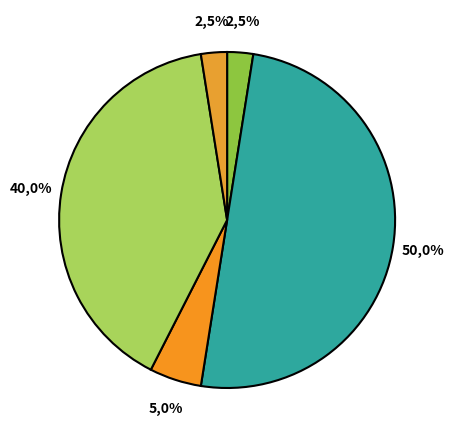

Is there any slice that represents more than half of the pie?

No